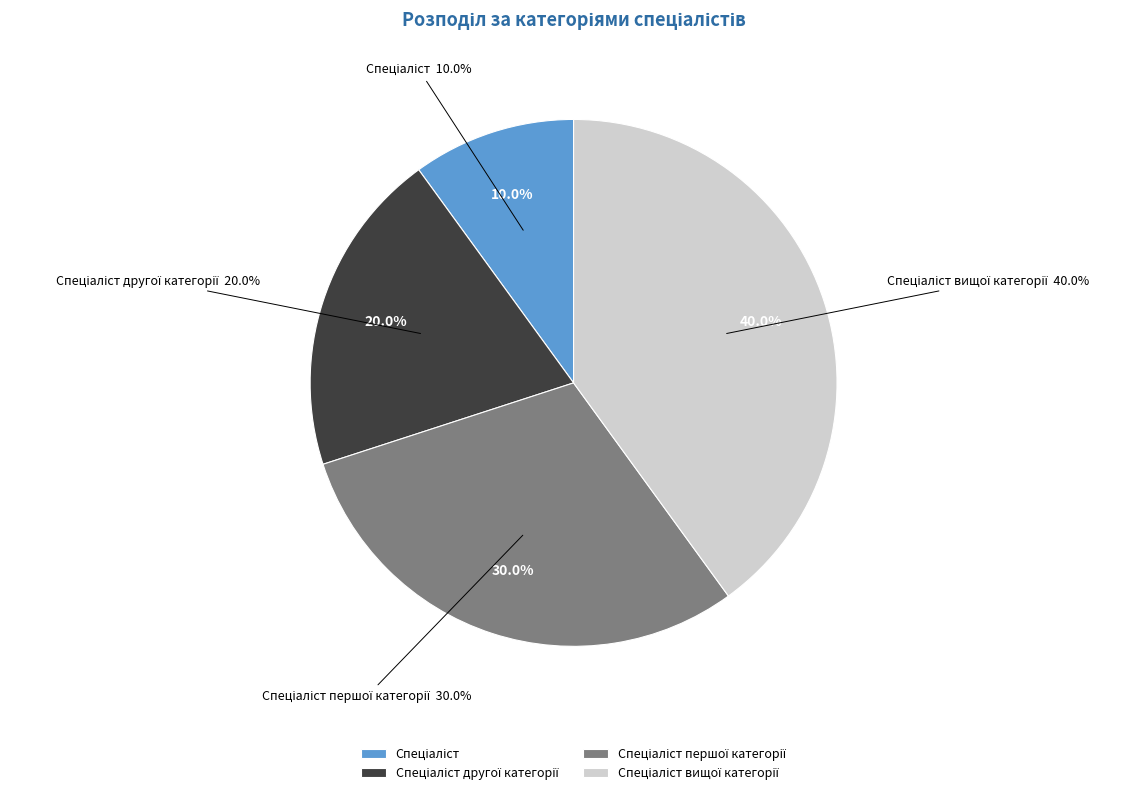

Does Спеціаліст вищої категорії account for over 50% of the chart?

No